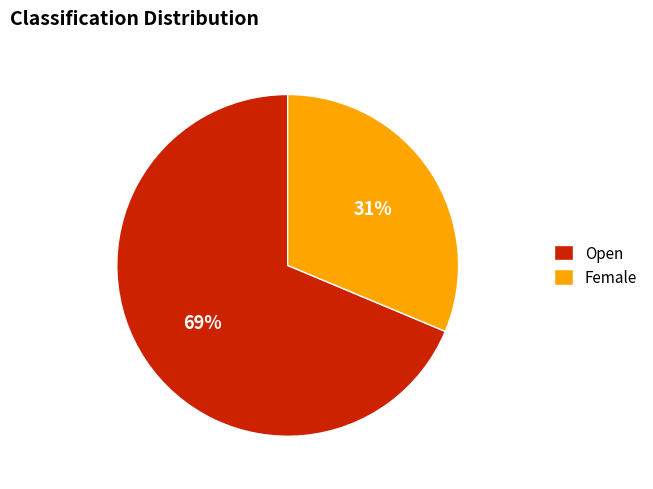

Is it true that Open is 81% of the pie?

False